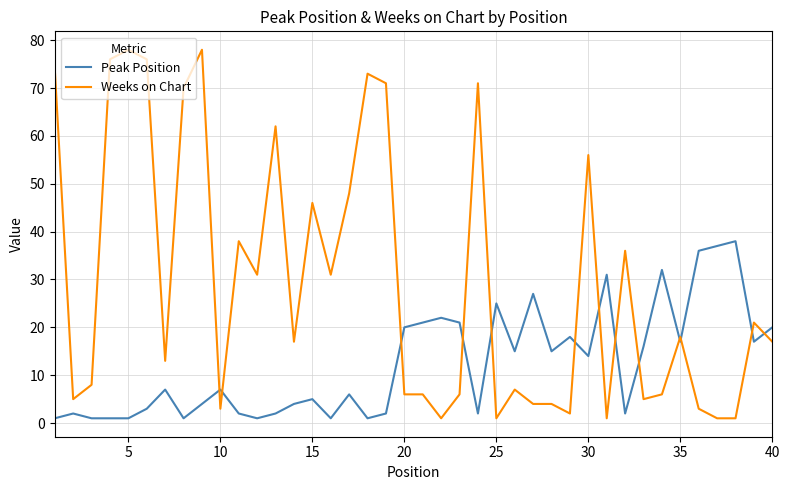

What is the greatest value displayed?

78